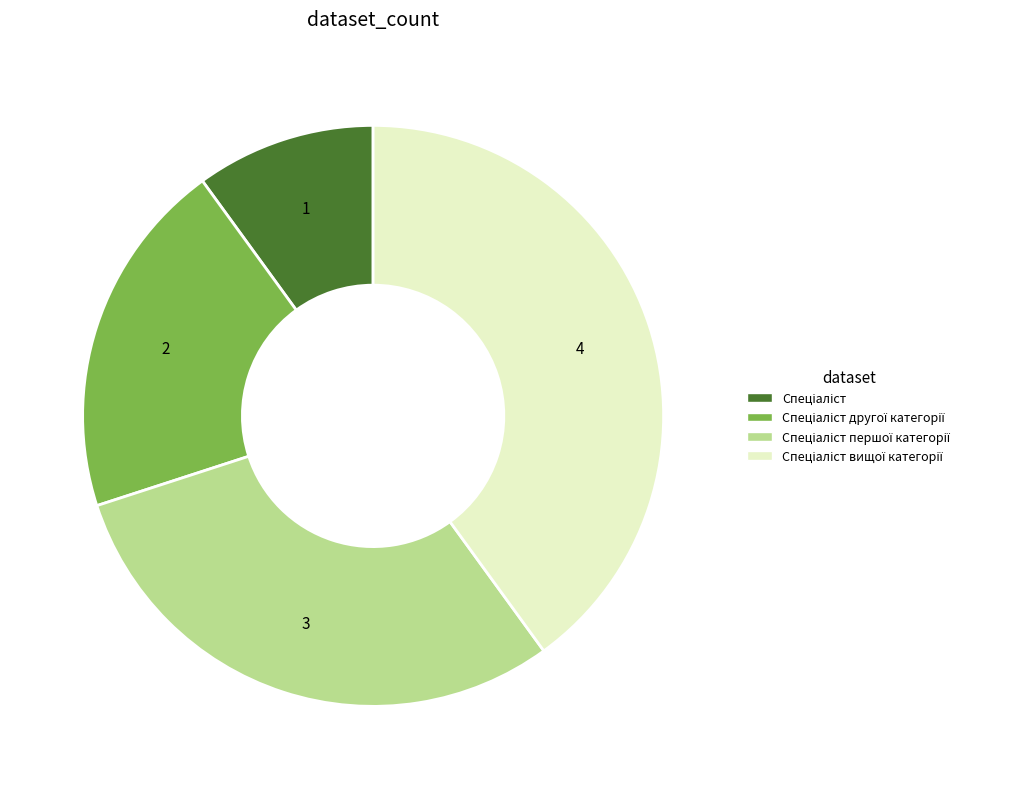

Does any single category account for the majority?

No